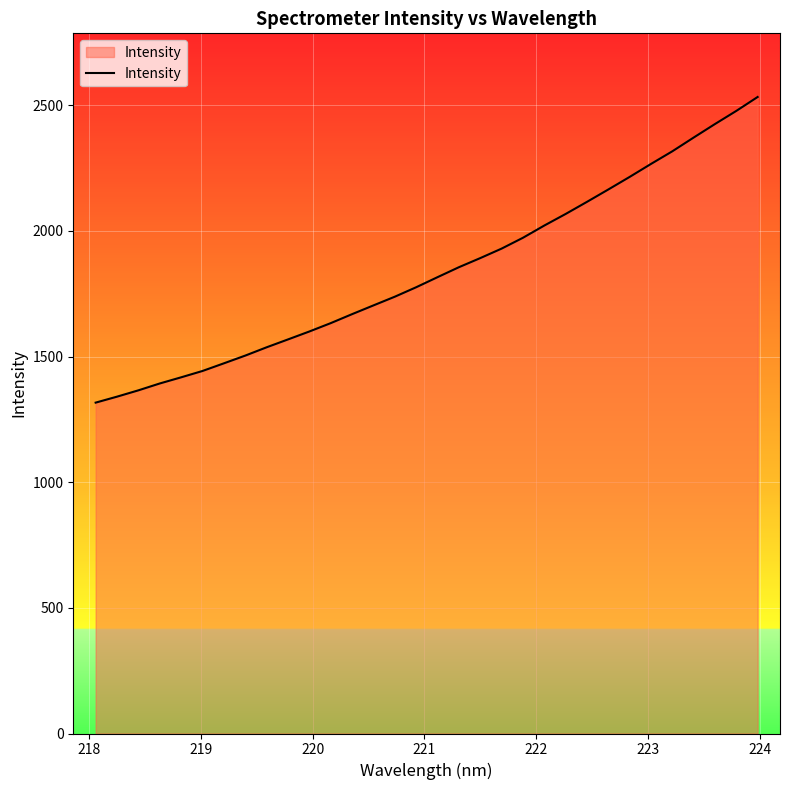

What is the maximum value shown in the chart?

2532.8